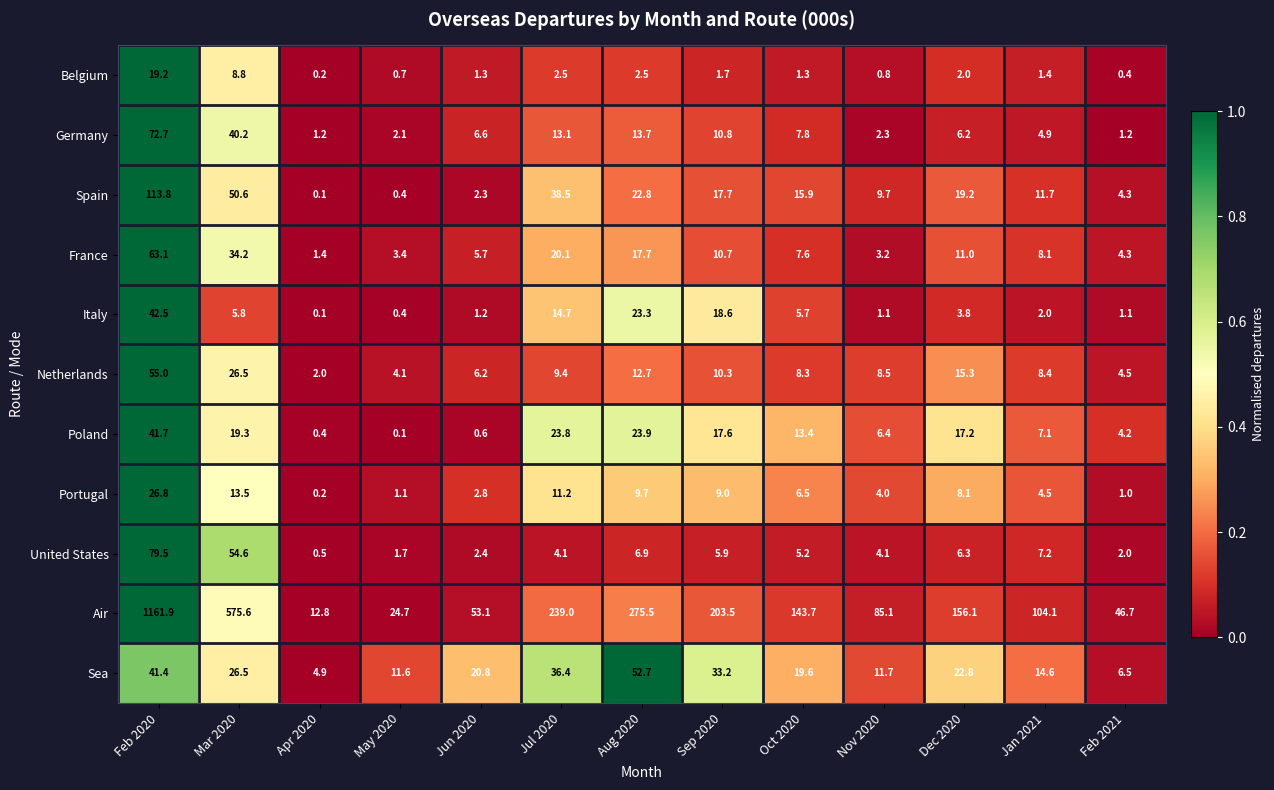

At which category is the sum across all series the highest?

Feb 2020